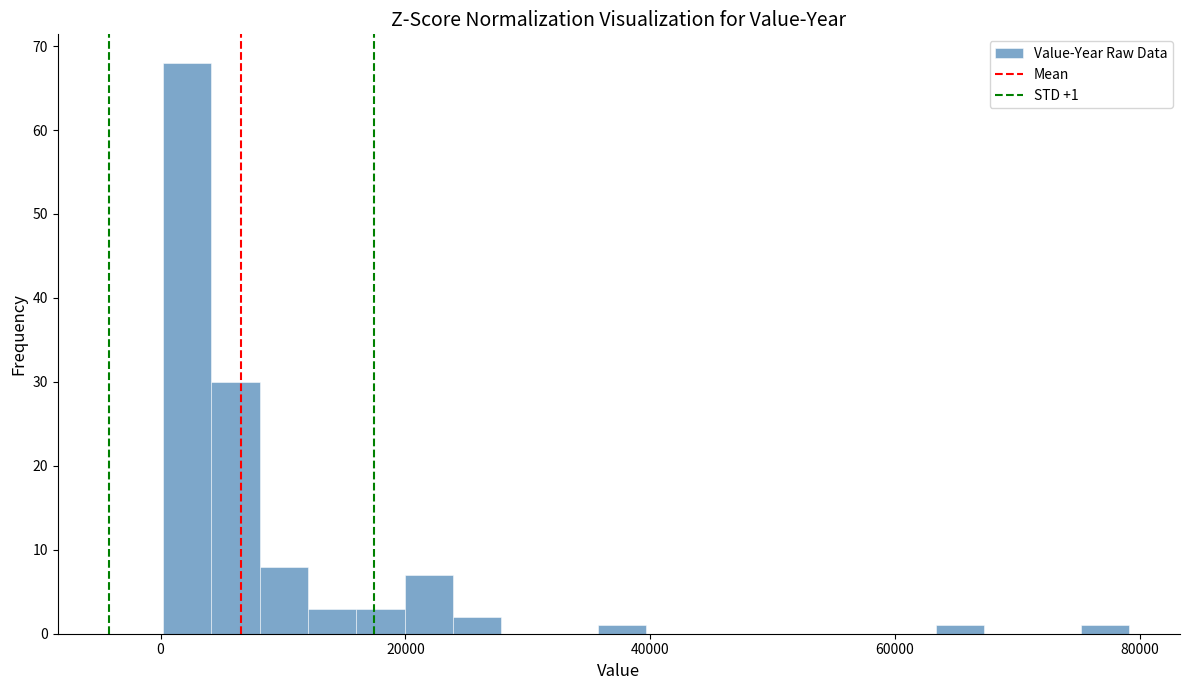

Read against the x-axis, roughly where is the centre of the tallest bar?

2000